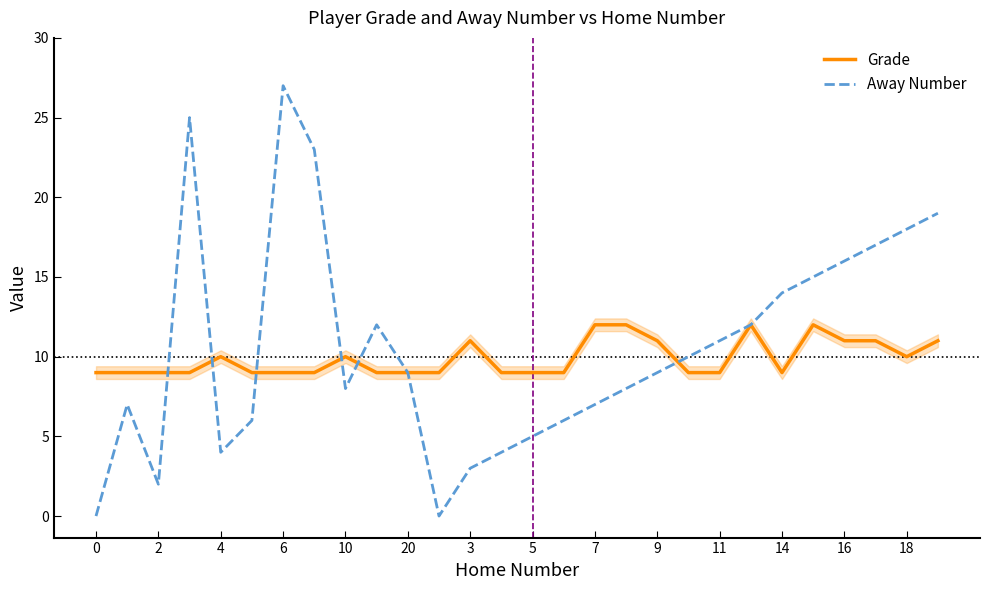

Which series has the widest spread of values?

Away Number